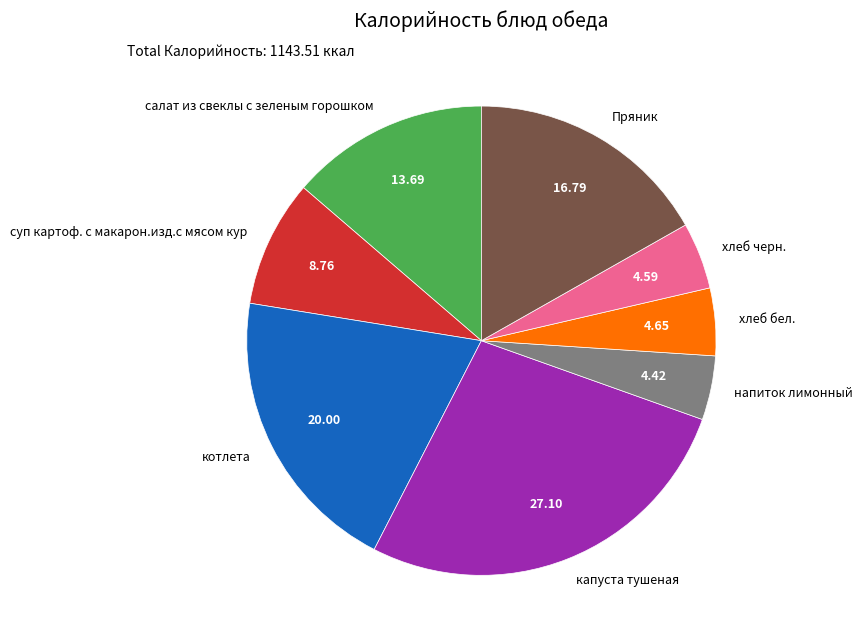

Does суп картоф. с макарон.изд.с мясом кур represent more than half of the total?

No